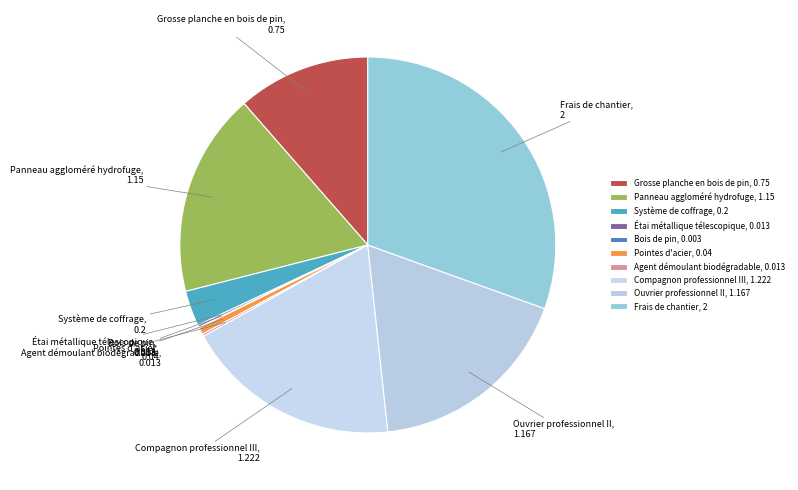

Do Compagnon professionnel III and Grosse planche en bois de pin together represent more than half of the pie?

No